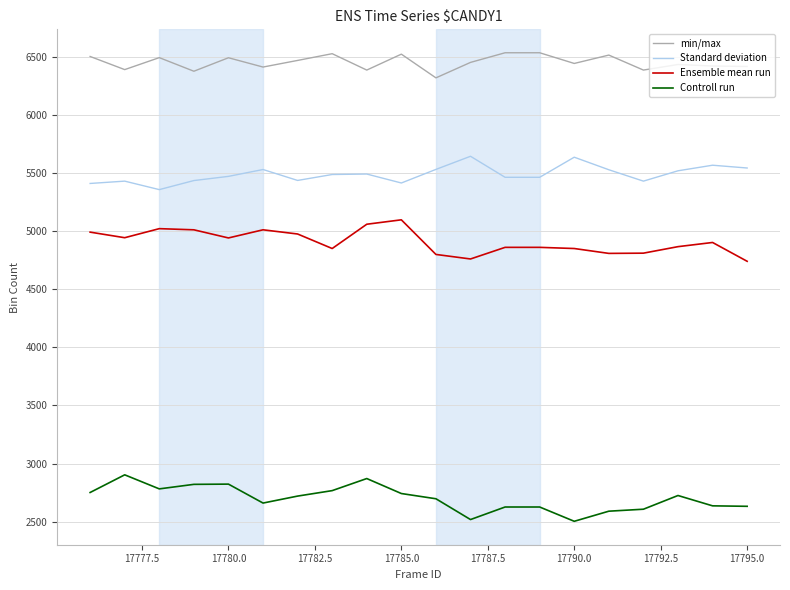

True or false: Controll run and Ensemble mean run cross at least once.

False